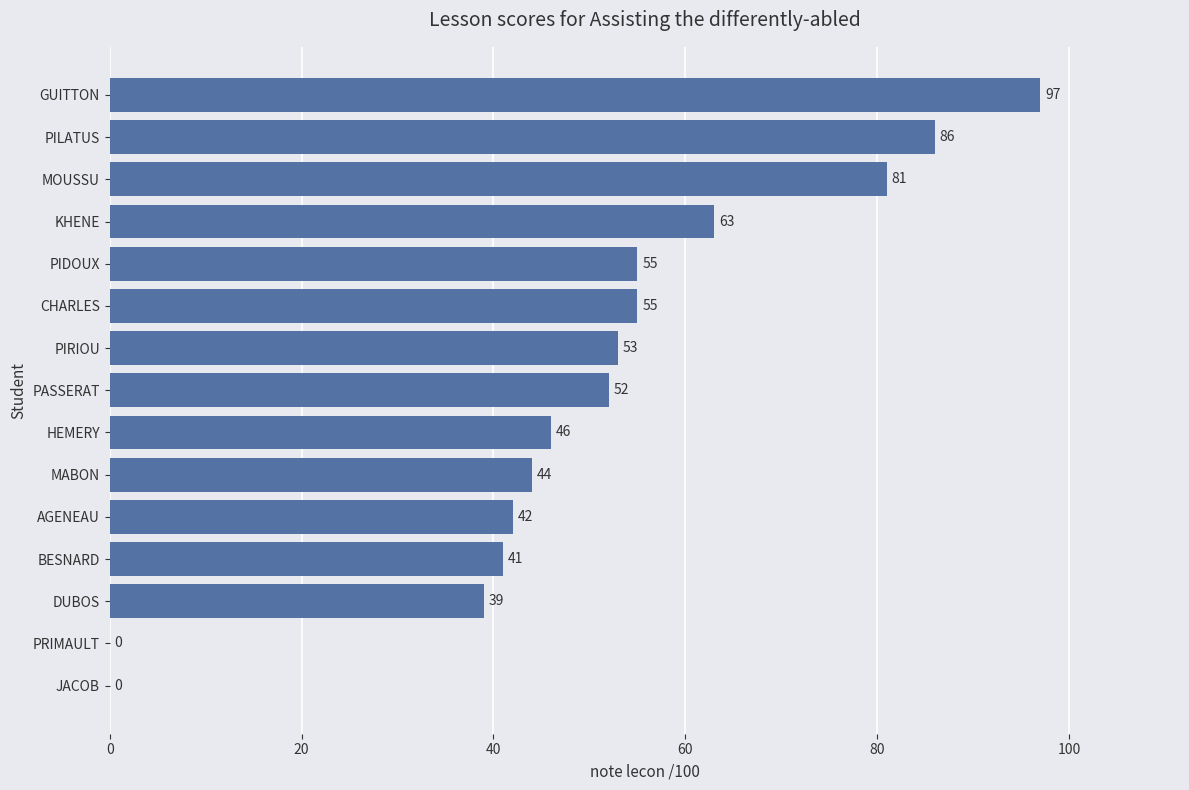

What is the approximate value at PASSERAT, to the nearest 5?

50